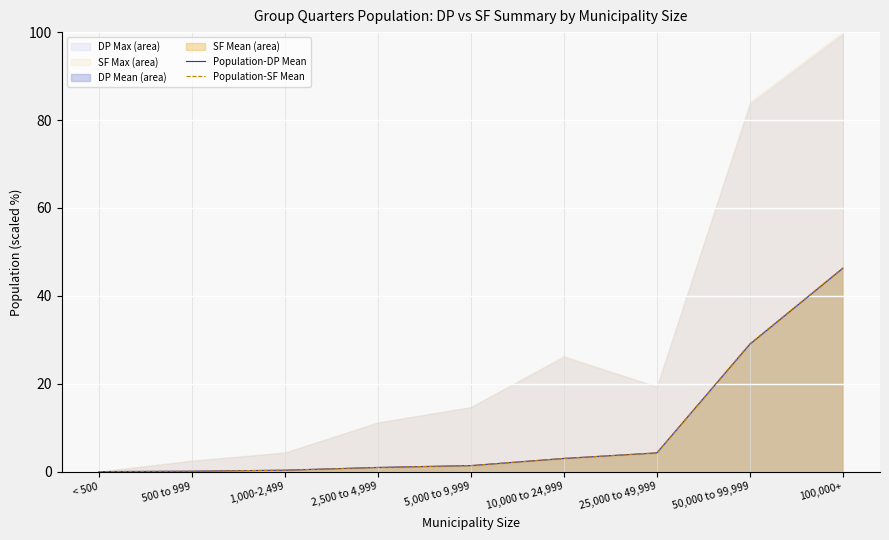

What is the difference between the maximum and second lowest values in the Population-DP Mean series?

46.2